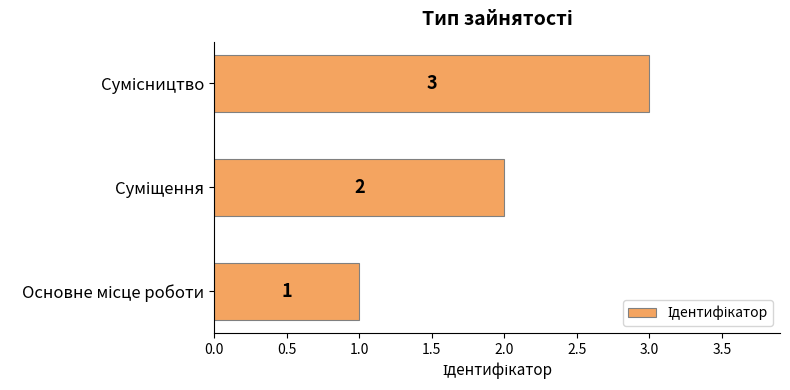

Does the chart contain stacked bars?

No